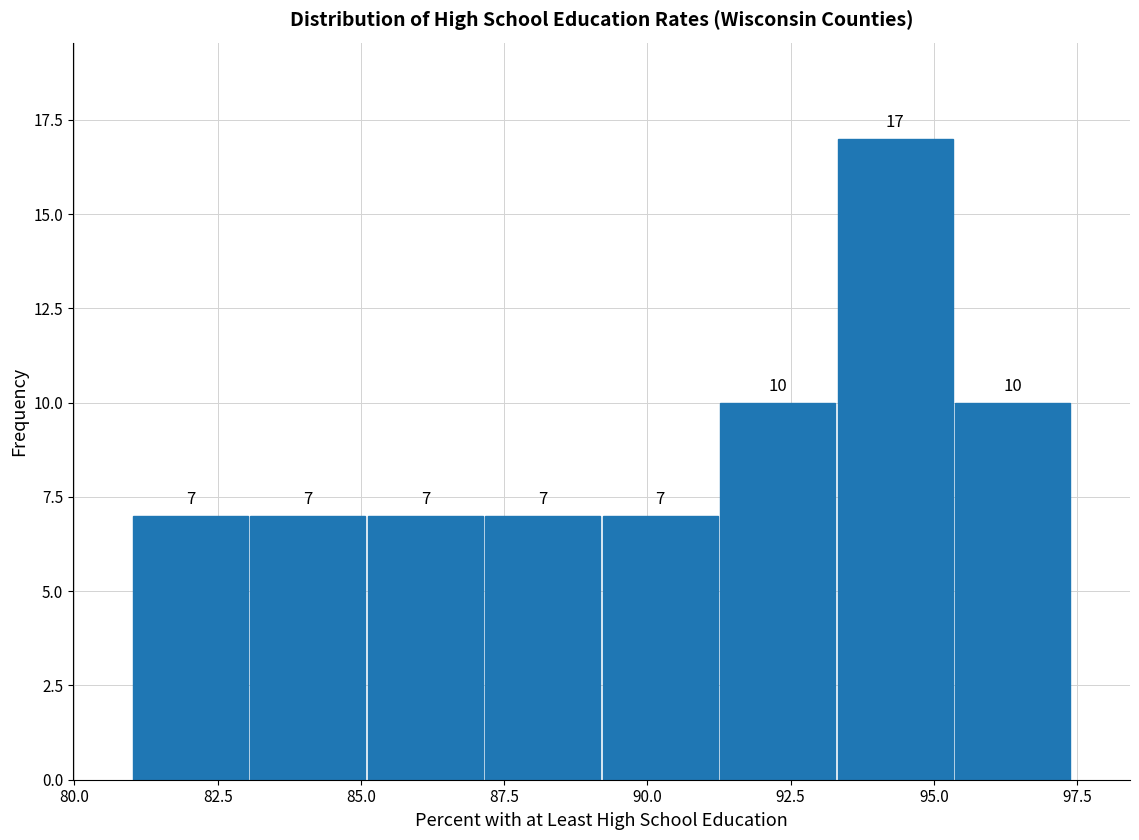

How tall is the bar that spans 87.15 to 89.20 on the x-axis? The bar edges are not printed on the chart, so give them approximately, as read against the axis.

7